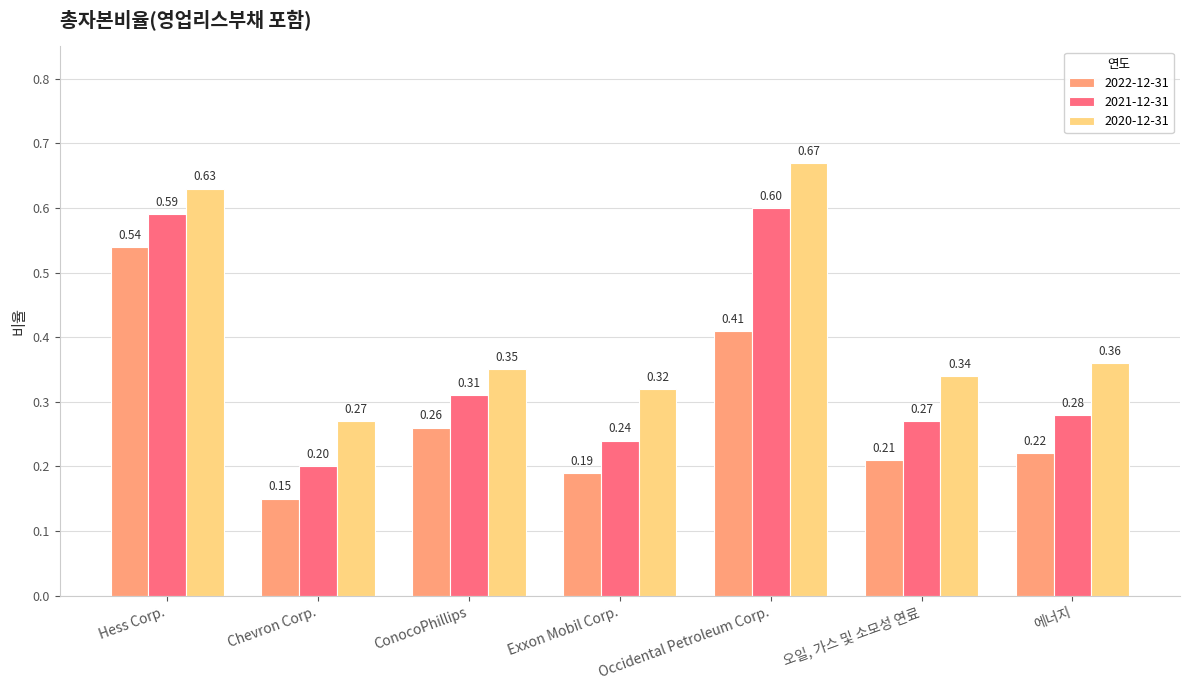

Rank the series by their average value, from lowest to highest.

2022-12-31, 2021-12-31, 2020-12-31